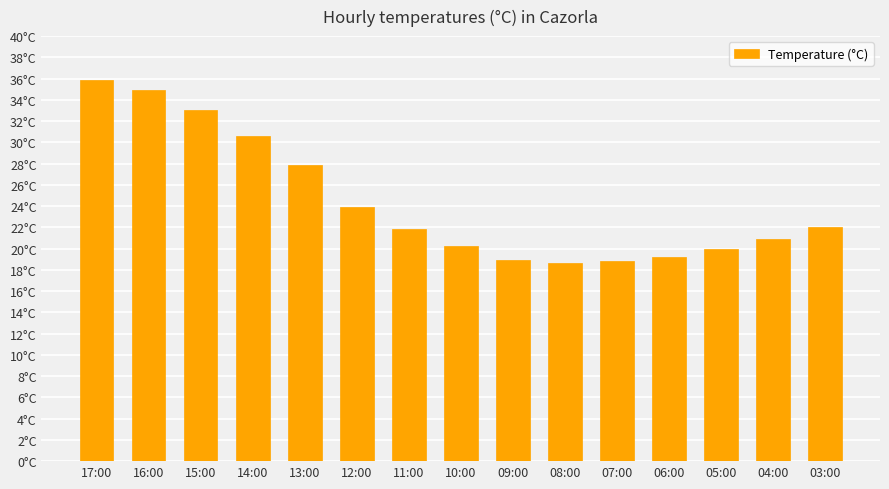

What is the label of the 12th bar from the left?

06:00